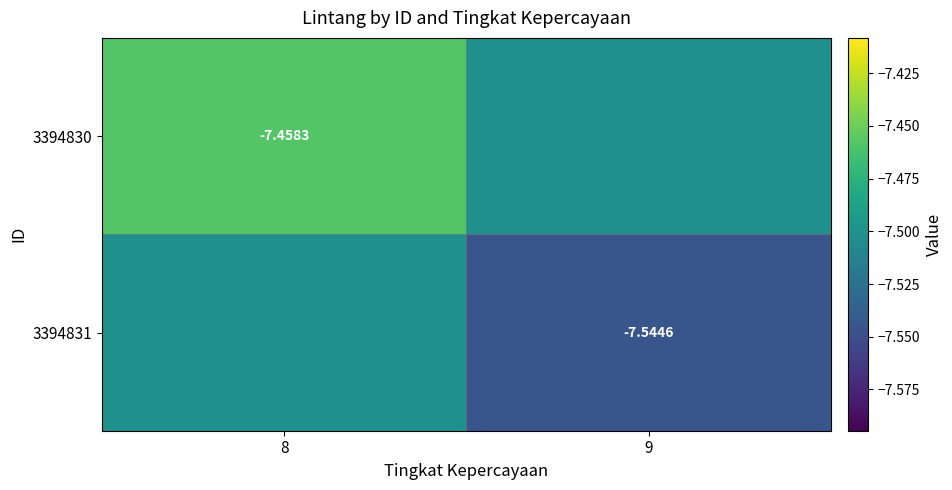

What is the greatest value displayed?

-7.5